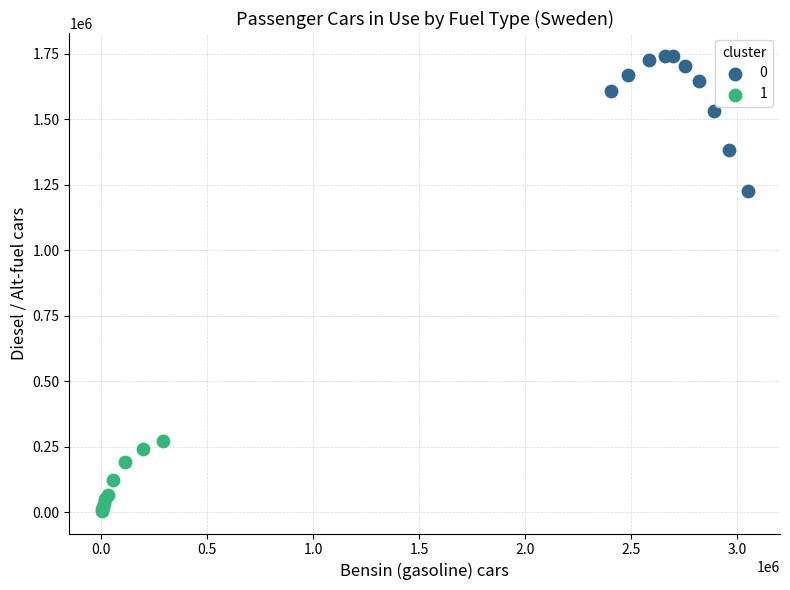

What are all the series names shown in the legend?

0, 1